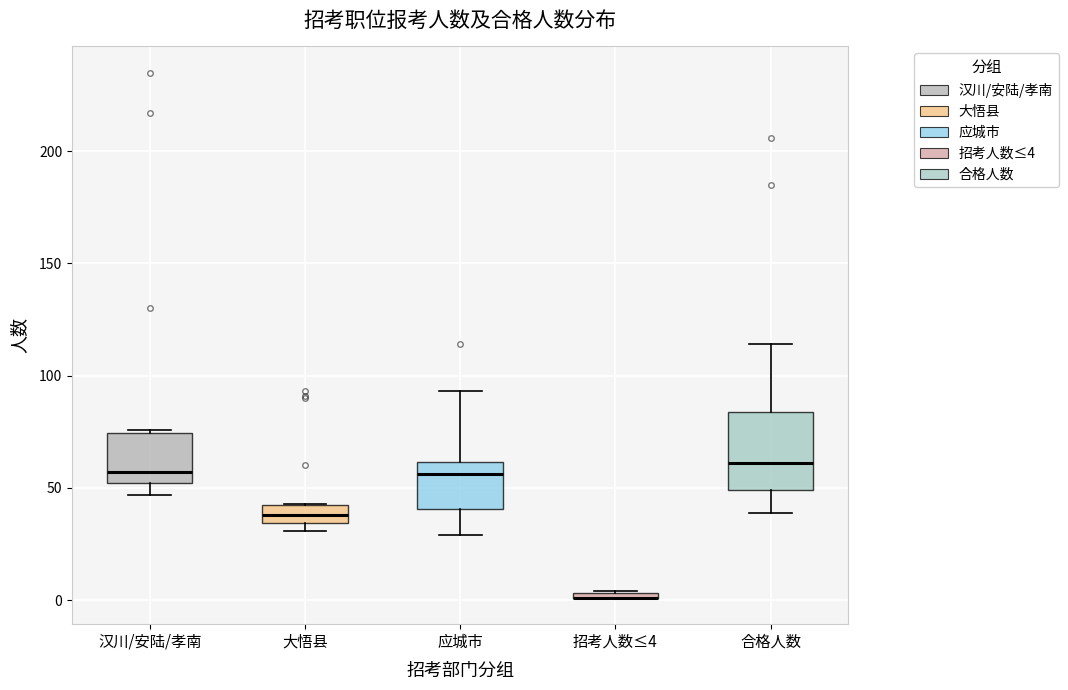

Comparing the boxes themselves (not the whiskers), which one is the tallest?

合格人数